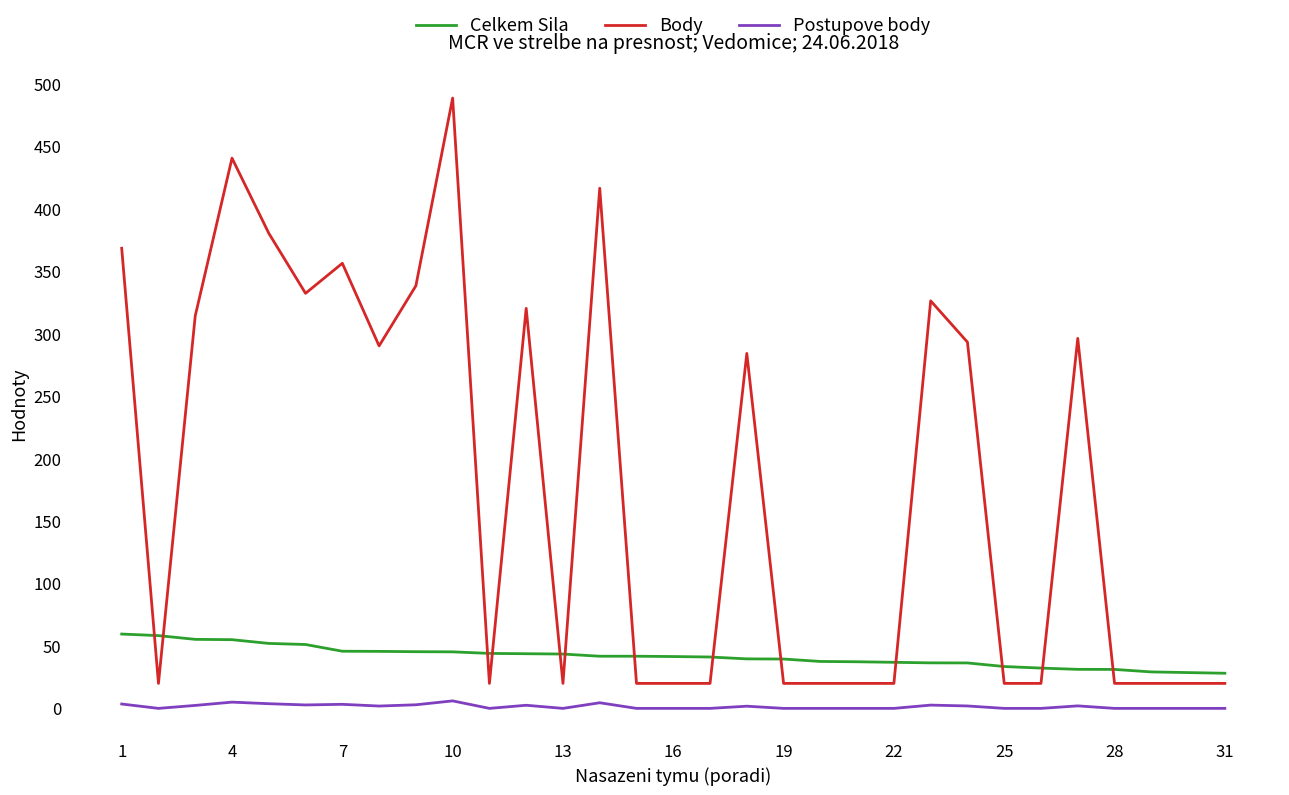

Which series has the largest total across all categories?

Body